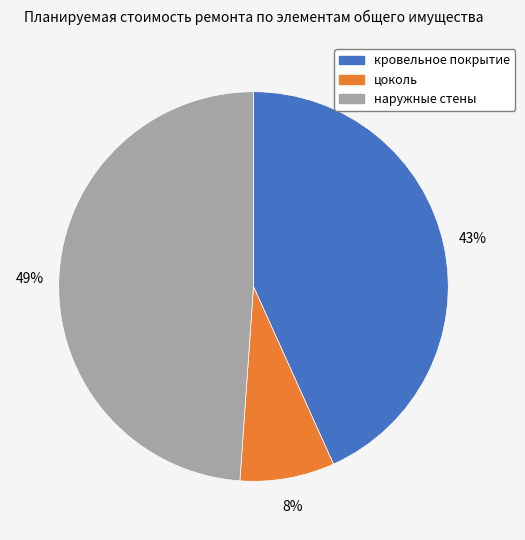

Which category has the smallest portion of the pie?

цоколь